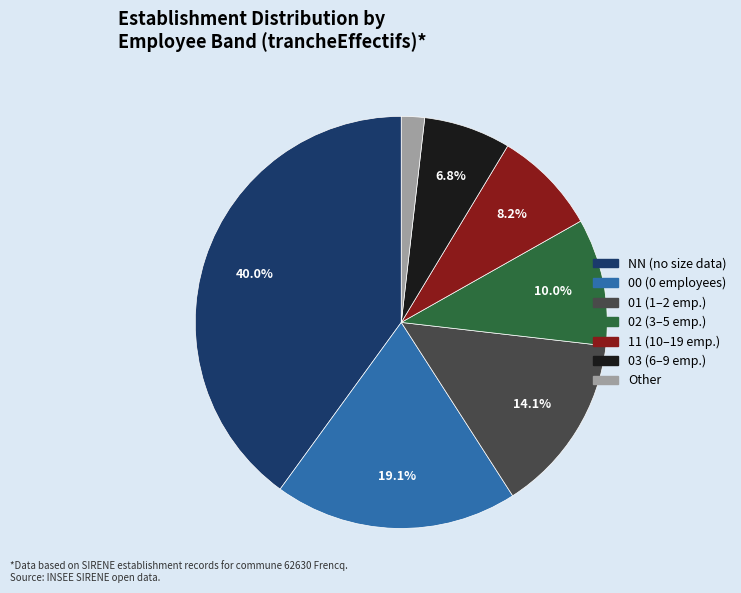

What percentage do NN and 01 together represent?

54.1%